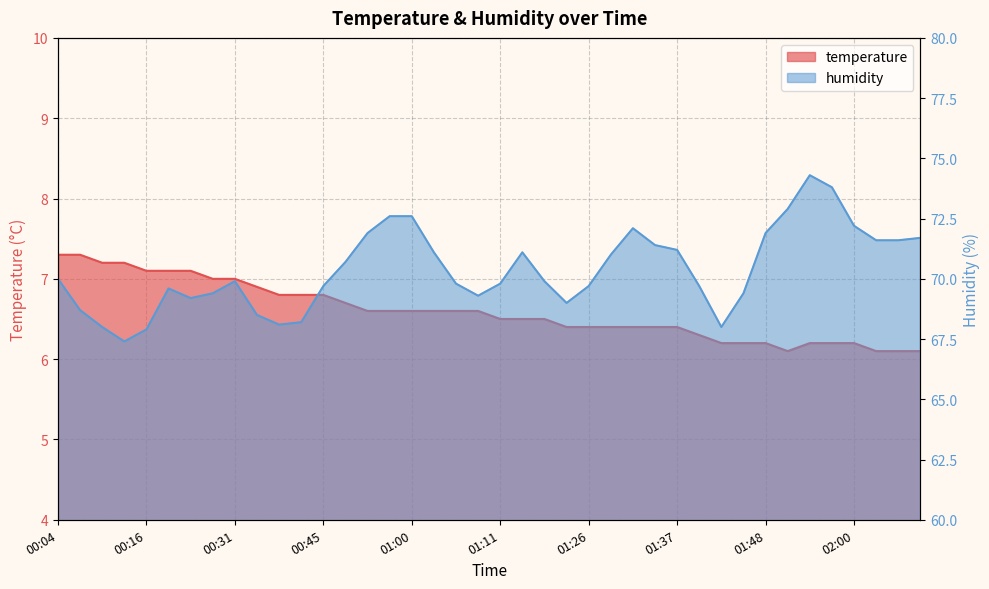

What is the label of the 33rd point from the right?

00:28